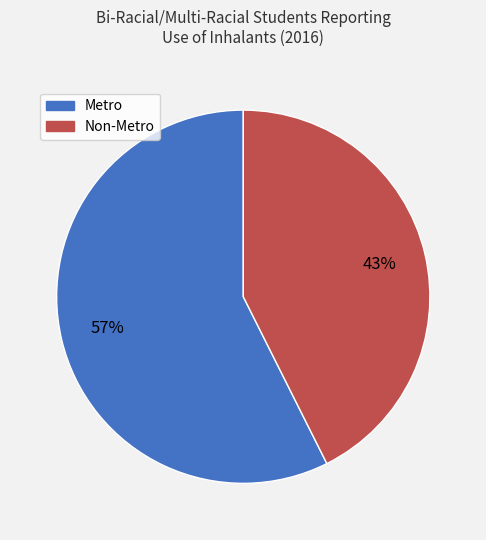

Which category has the smallest portion of the pie?

Non-Metro